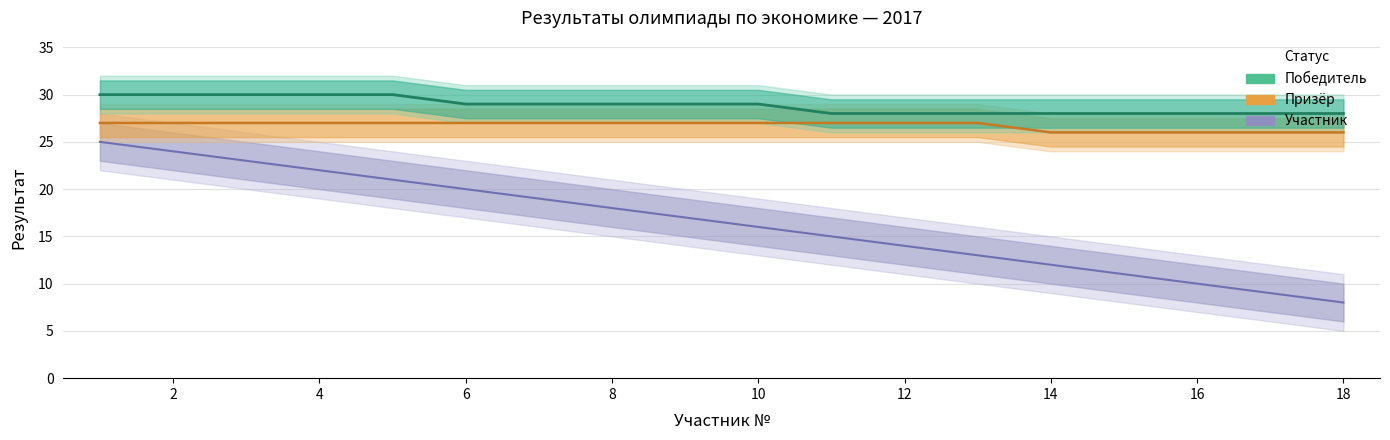

True or false: Победитель and Участник intersect in this chart.

False